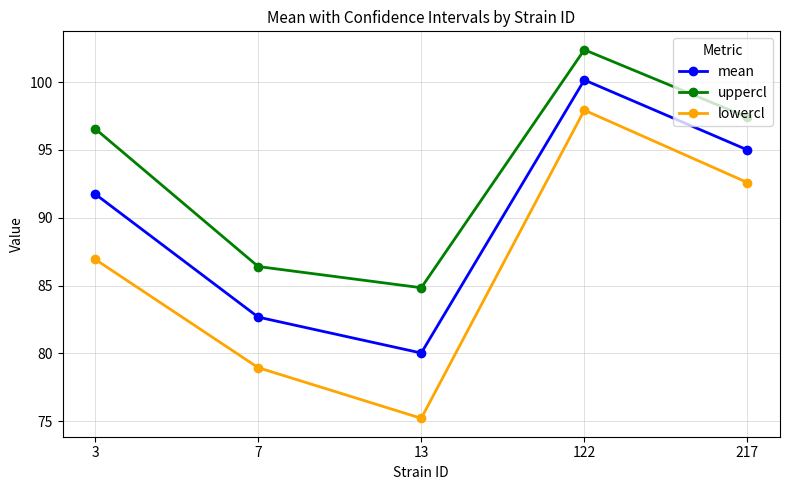

What is the minimum value shown in the chart?

75.2